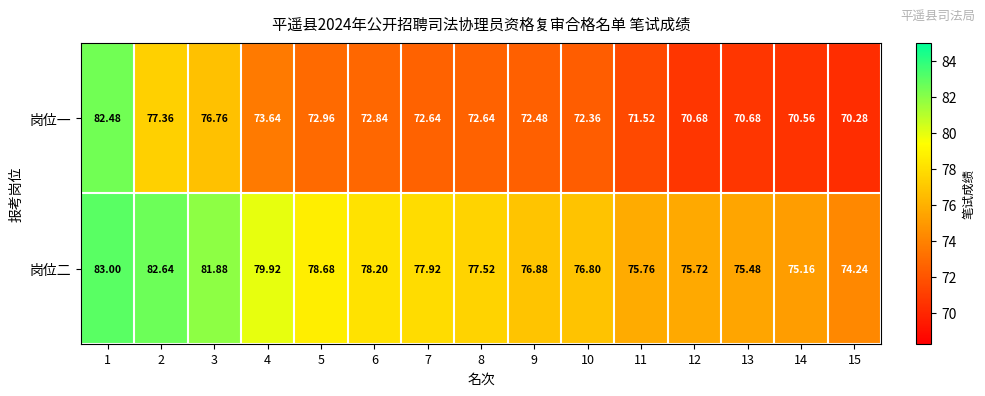

Which series changed the most between 9 and 15?

岗位二